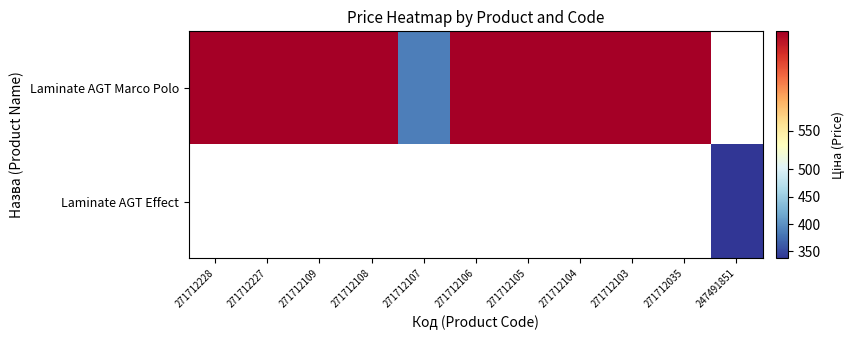

At which label does Laminate AGT Marco Polo first exceed 585?

271712228